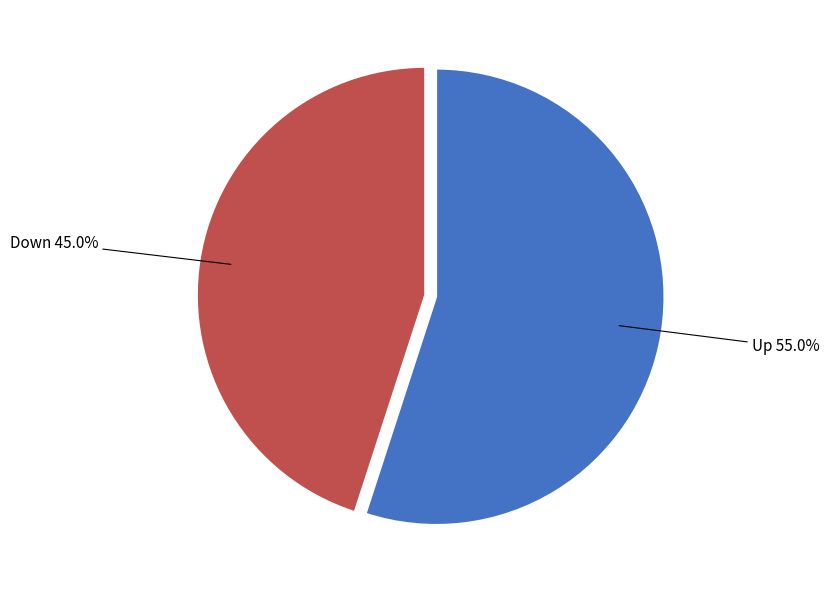

Is there any slice that represents more than half of the pie?

Yes